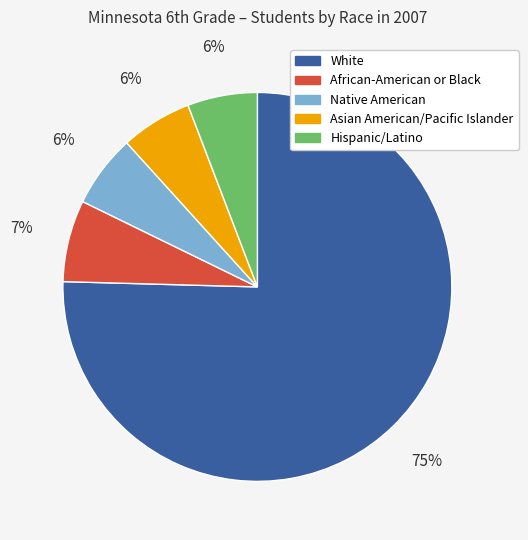

How many segments does this pie chart have?

5